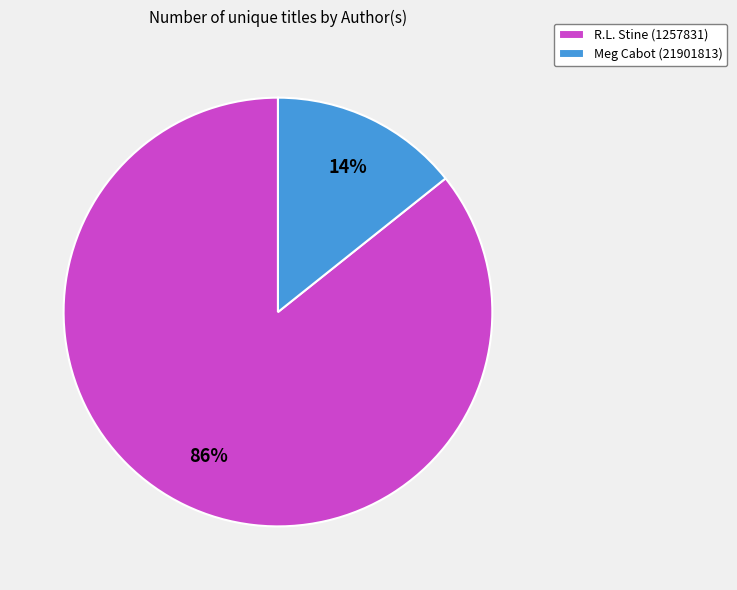

Which slice is the largest?

R.L. Stine (1257831)